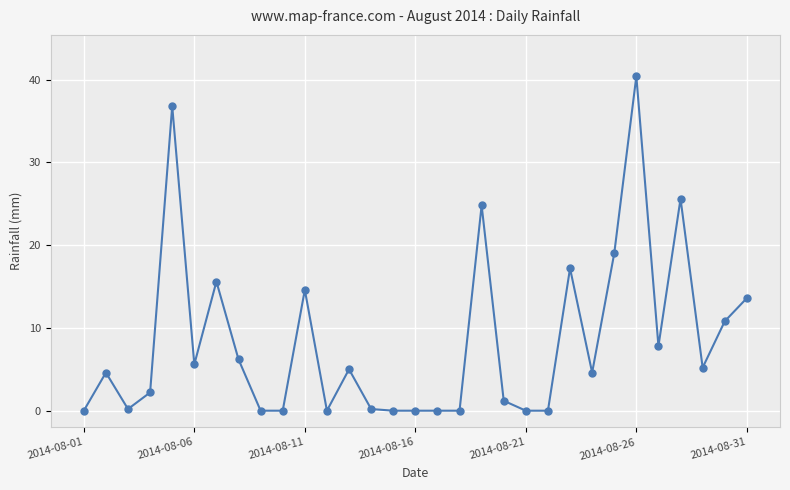

What is the maximum value shown in the chart?

40.4